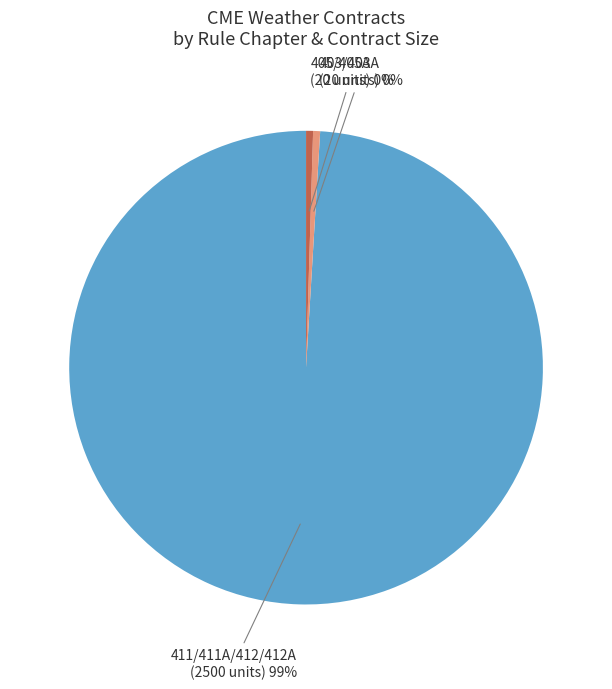

Is there any slice that represents more than half of the pie?

Yes